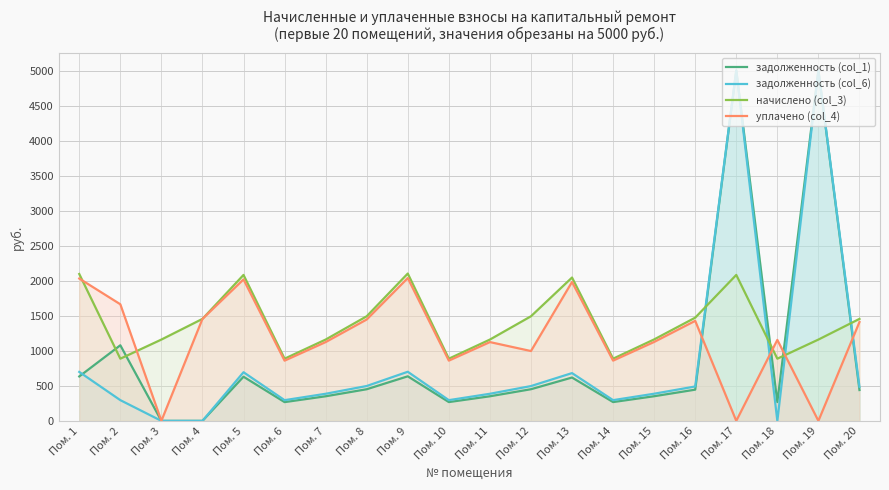

Between Пом. 3 and Пом. 7, which is larger?

Пом. 7